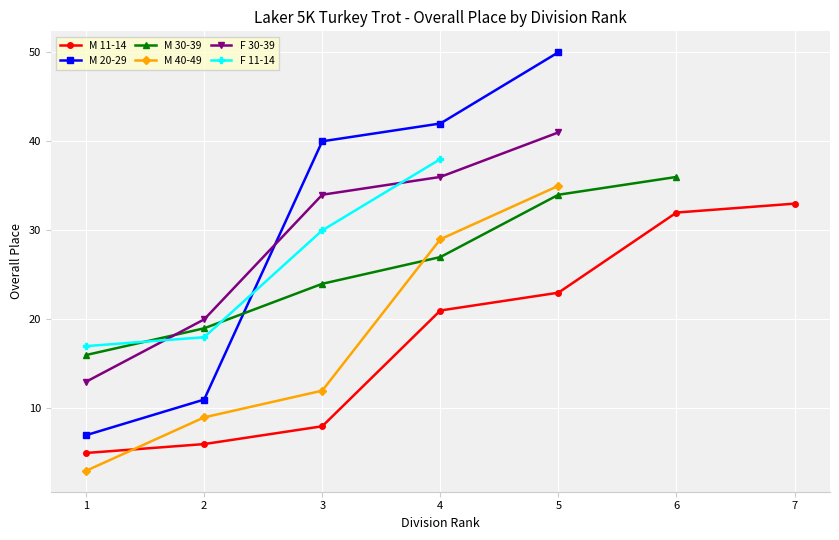

Is the value of M 40-49 at 1 greater than the value of F 30-39 at 4?

No